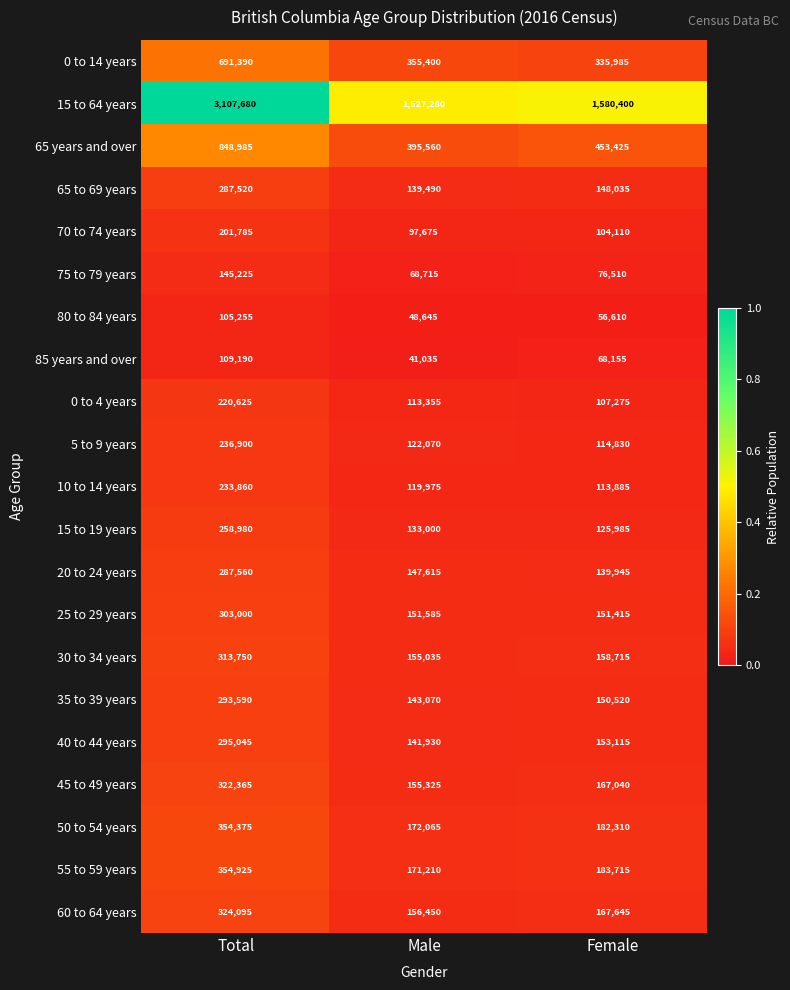

Which series has the largest range (max minus min)?

15 to 64 years